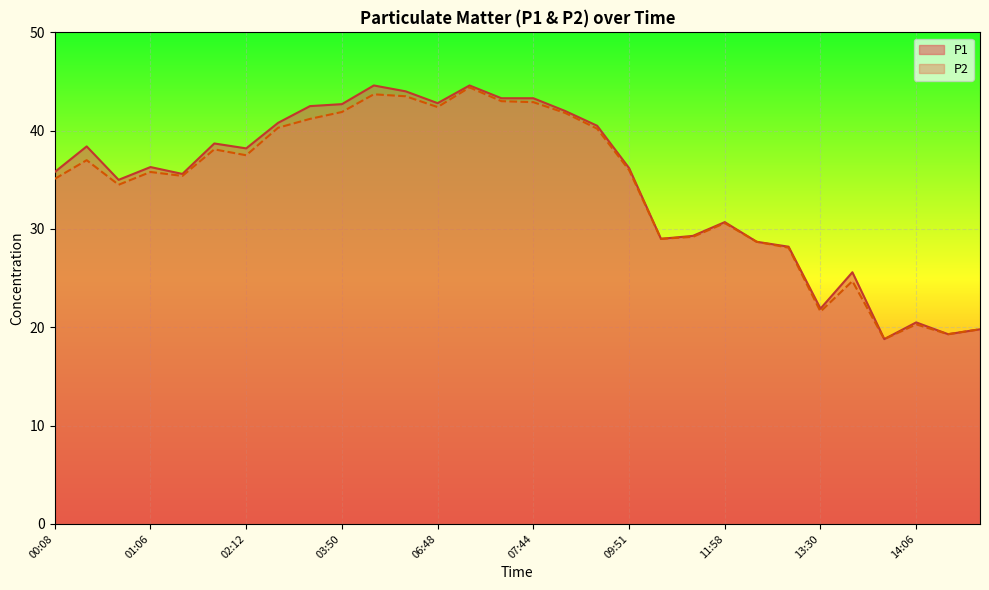

How many data points in P1 are above 36?

16